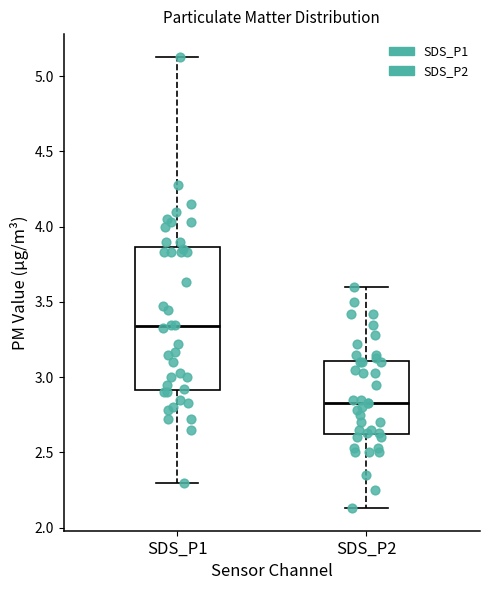

Where is the upper edge of the box for SDS_P2 on the y-axis? The values are not printed on the chart, so give them approximately, as read against the axis.

3.10